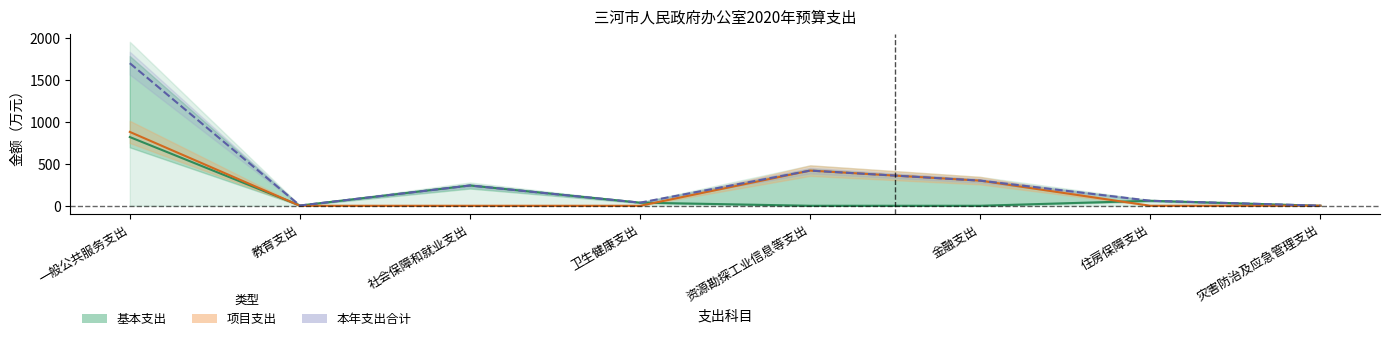

True or false: 基本支出（线） and 项目支出（线） cross at least once.

True